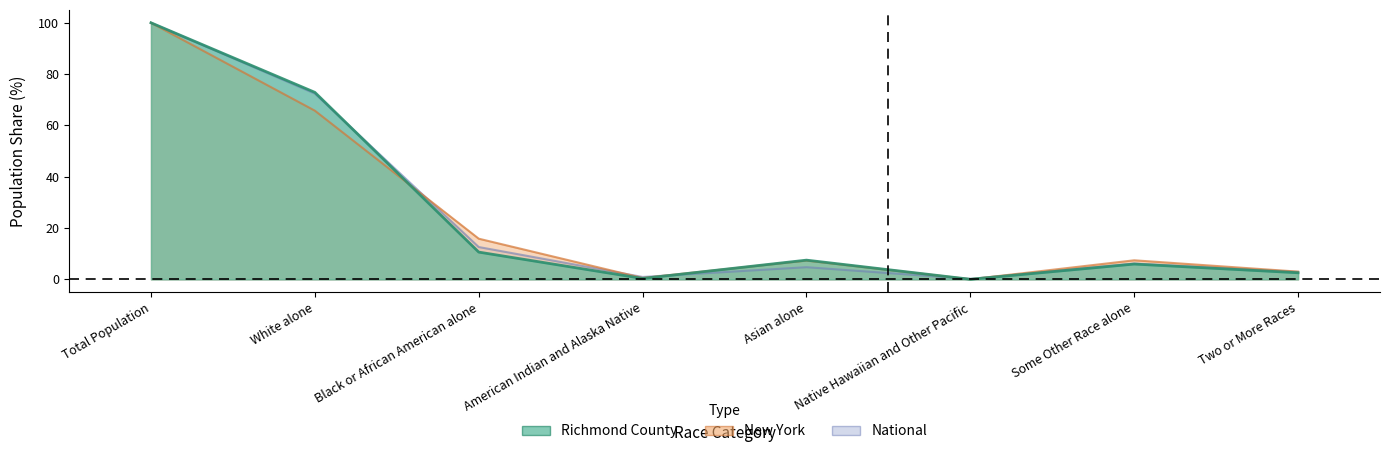

What is the difference between the maximum and second lowest values in the Richmond County series?

99.6